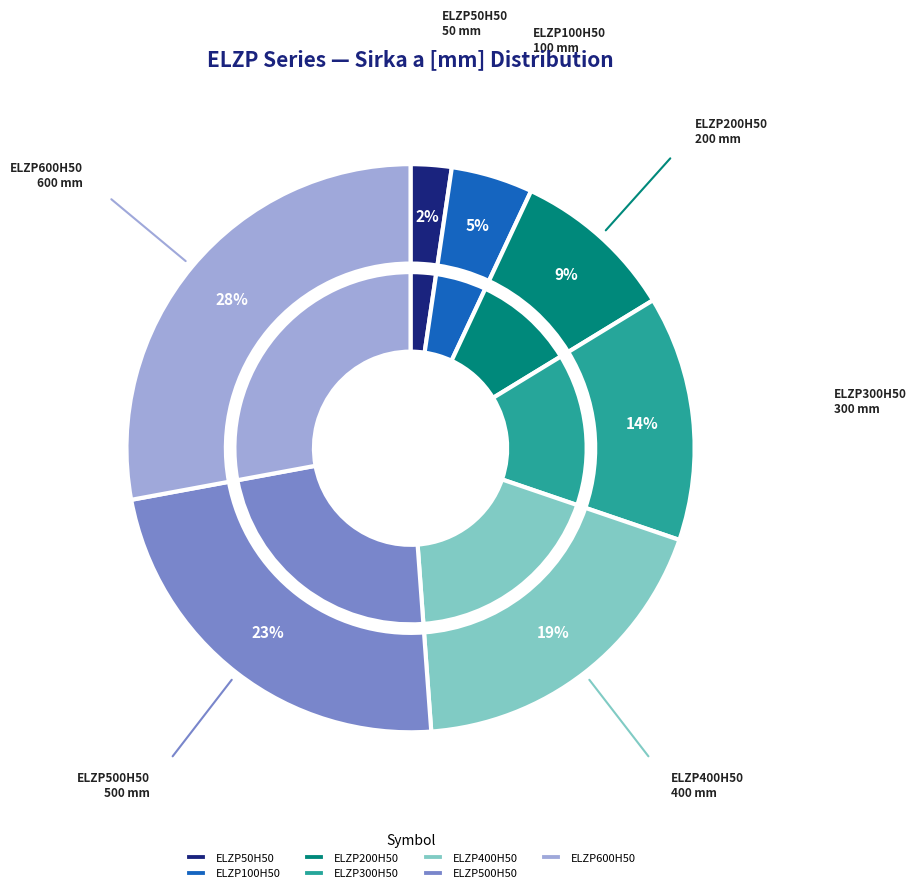

Between ELZP100H50 and ELZP600H50, which is larger?

ELZP600H50